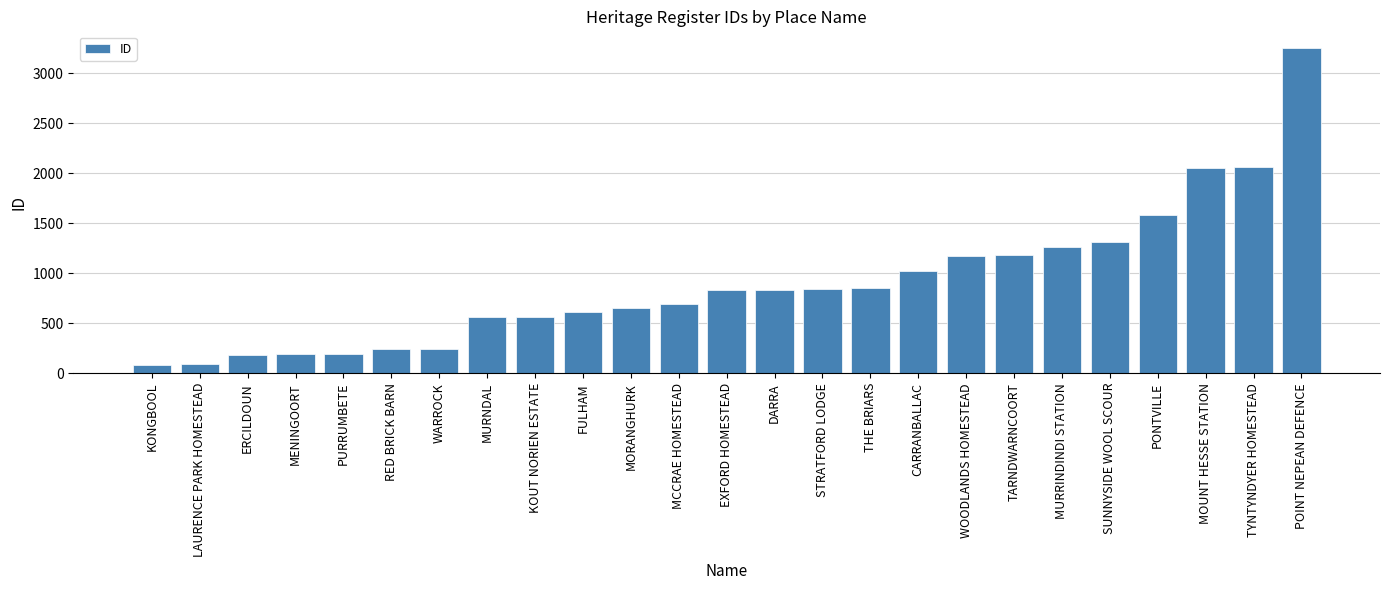

What is the value of the 2nd bar from the left?

91